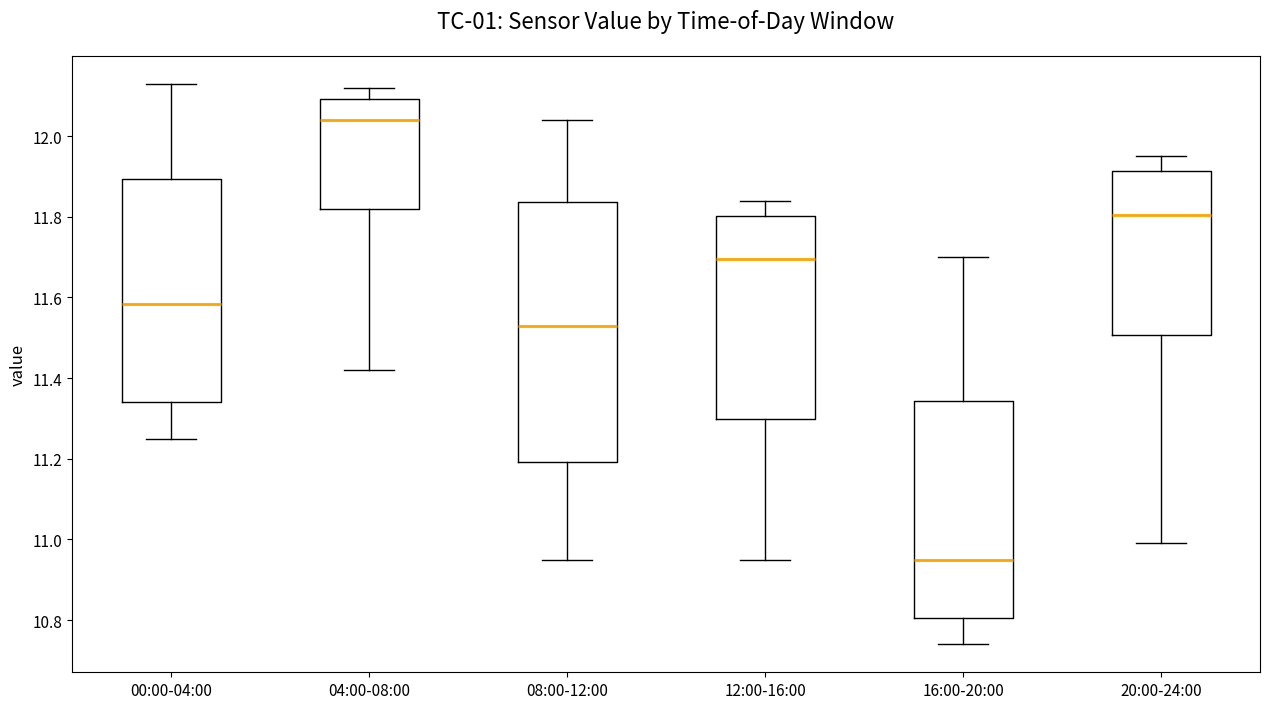

Reading left to right, transcribe this box plot: for each box, give where its median line is, the range the box spans, and where its two whiskers end, as read against the y-axis. The values are not printed on the chart, so give them approximately, as read against the axis.

00:00-04:00: median 11.58, box 11.34 to 11.90, whiskers 11.26 to 12.14
04:00-08:00: median 12.04, box 11.82 to 12.10, whiskers 11.42 to 12.12
08:00-12:00: median 11.54, box 11.20 to 11.84, whiskers 10.96 to 12.04
12:00-16:00: median 11.70, box 11.30 to 11.80, whiskers 10.96 to 11.84
16:00-20:00: median 10.96, box 10.80 to 11.34, whiskers 10.74 to 11.70
20:00-24:00: median 11.80, box 11.50 to 11.92, whiskers 11.00 to 11.96